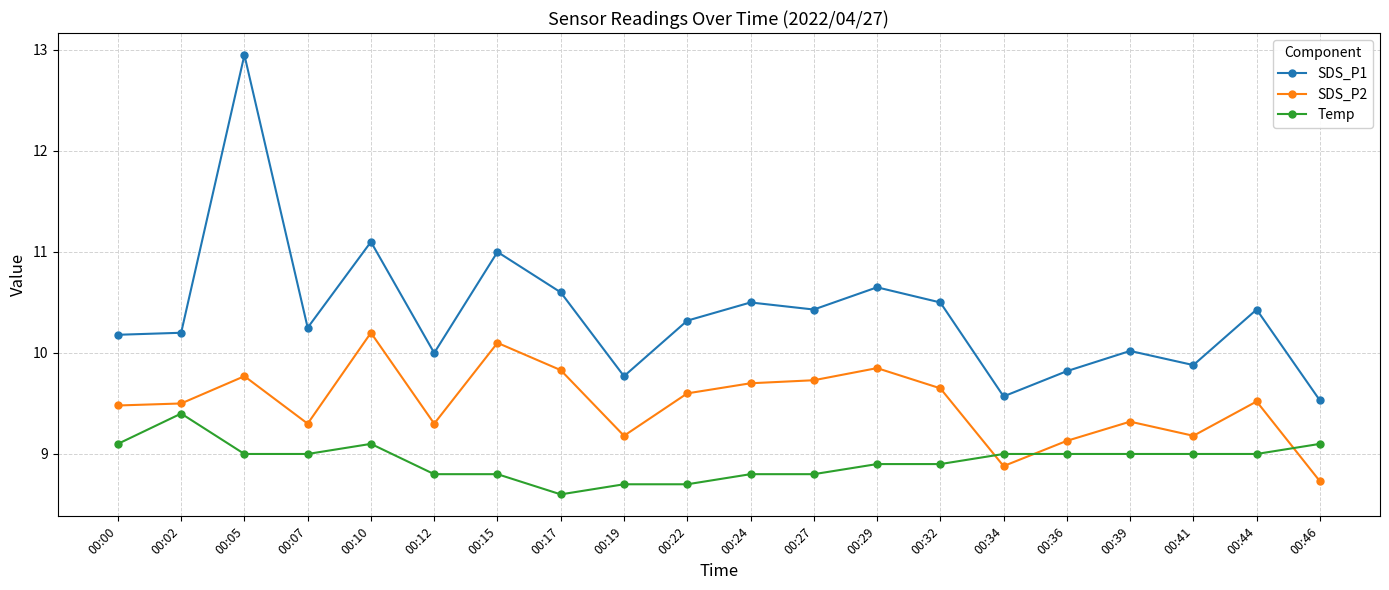

True or false: SDS_P2 and SDS_P1 cross at least once.

False